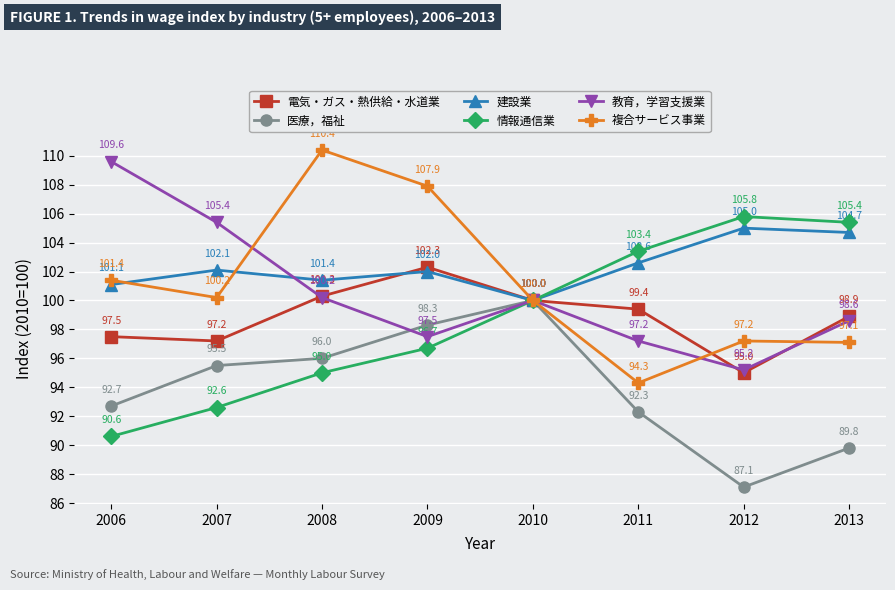

Which series has the largest range (max minus min)?

複合サービス事業